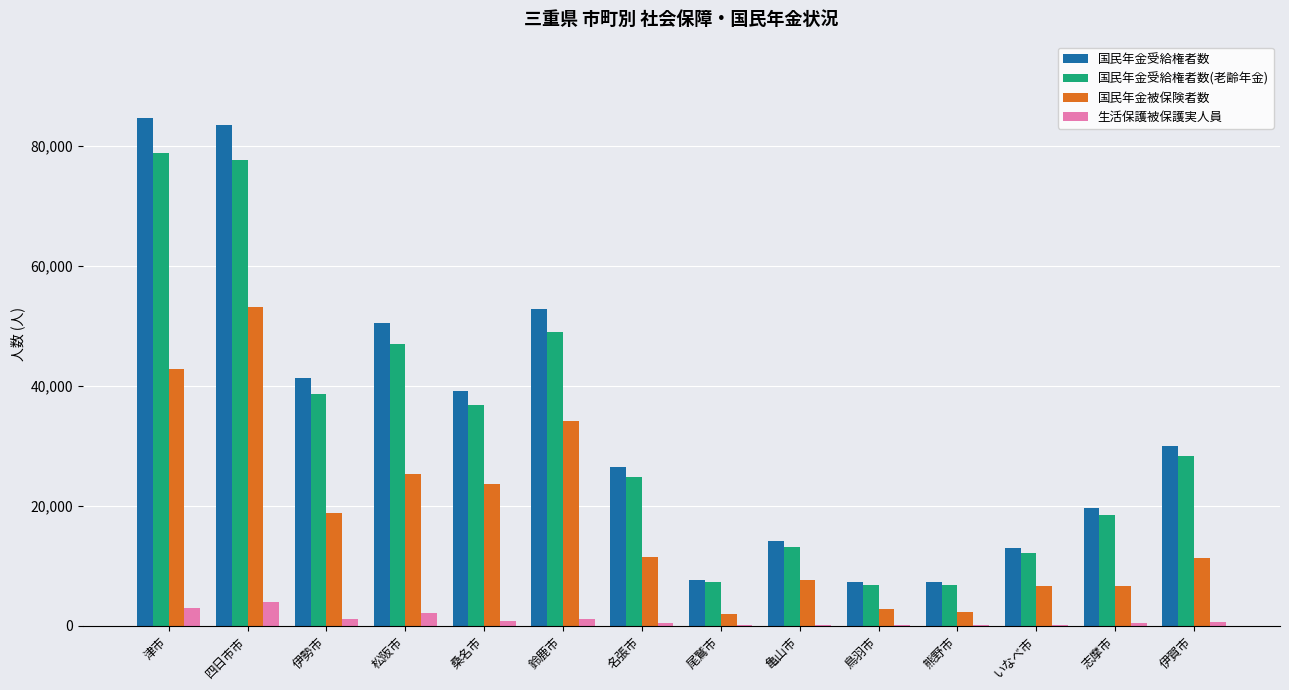

Between 四日市市 and 尾鷲市, which series saw the biggest shift?

国民年金受給権者数